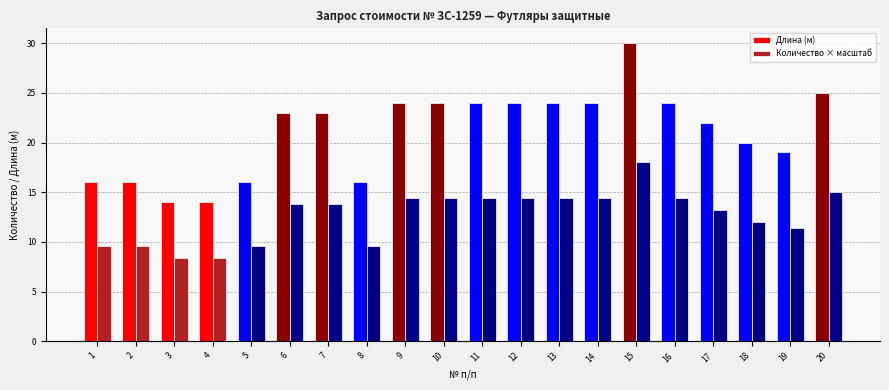

The Длина (м) series shows 9.0 at 17. True or false?

False